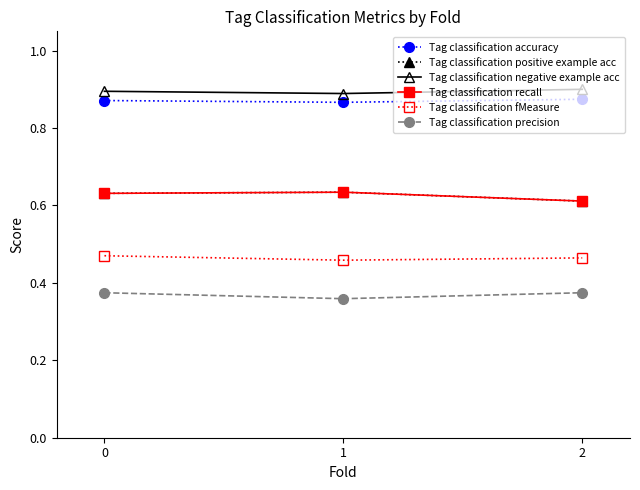

Is this an area chart (filled region under the line)?

No